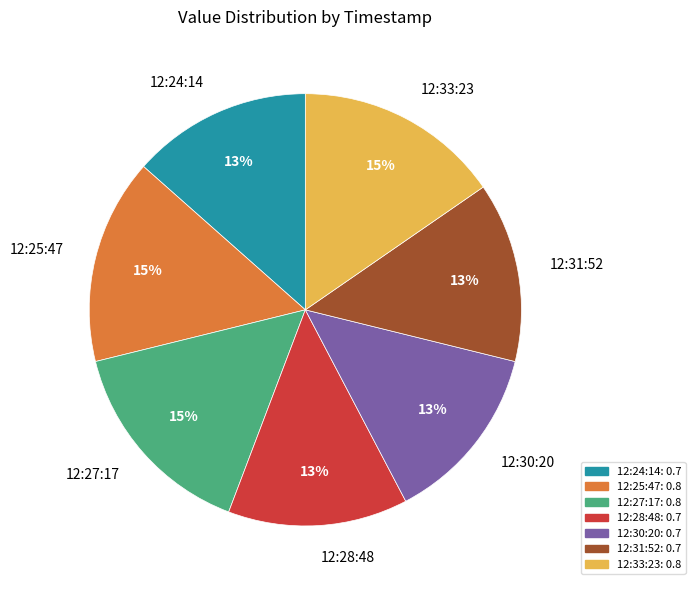

Is it true that 12:30:20 is 20% of the pie?

False